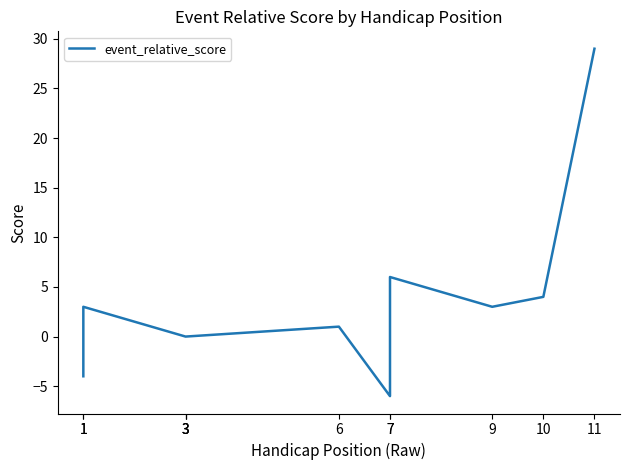

How many data points are above 1?

5